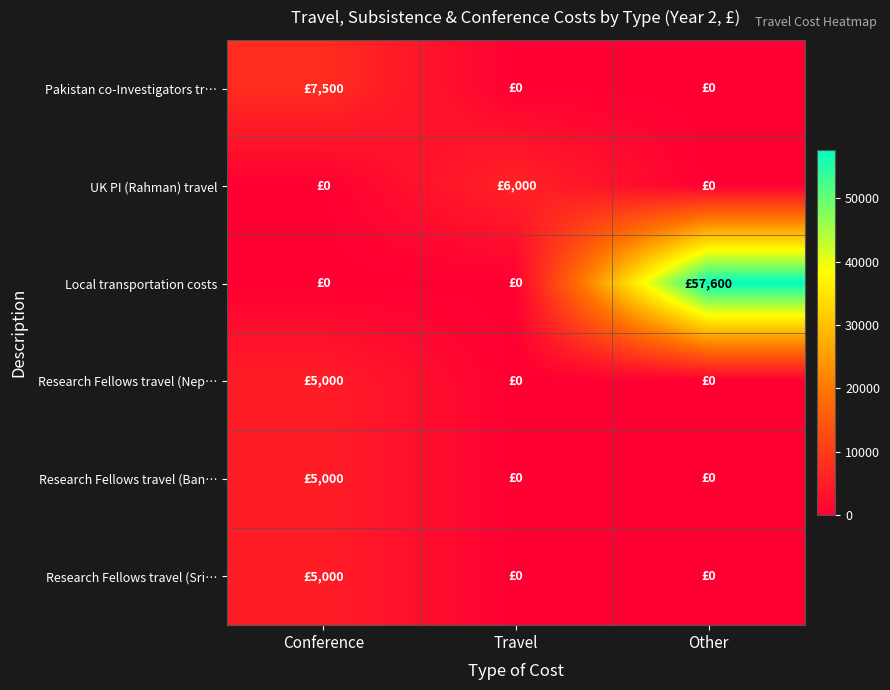

At which category does the chart reach its peak across all series?

Other